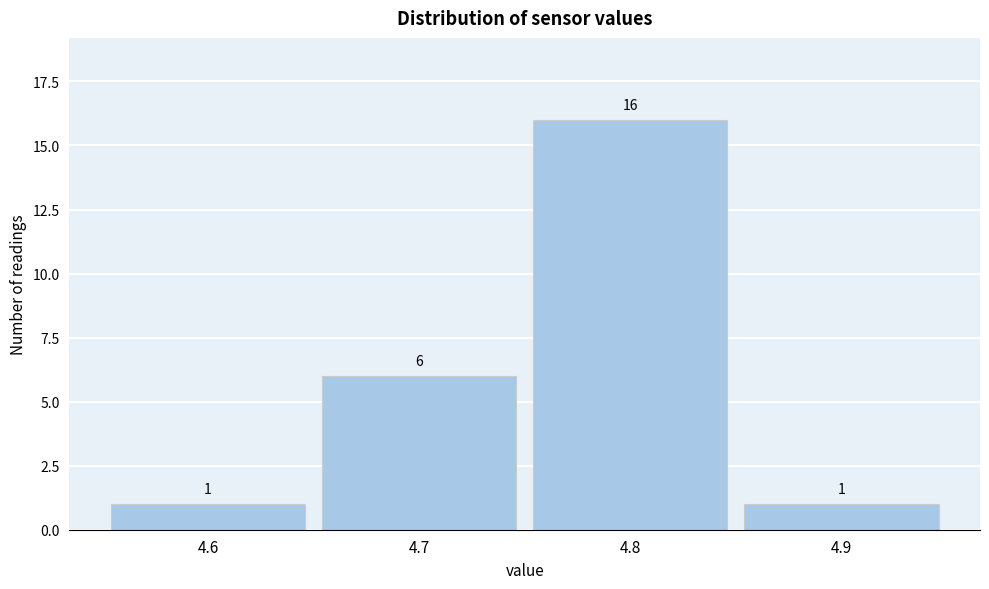

Reading left to right, transcribe this chart: for each bar, give the range it covers on the x-axis and its height.

4.55 to 4.65: 1
4.65 to 4.75: 6
4.75 to 4.85: 16
4.85 to 4.95: 1